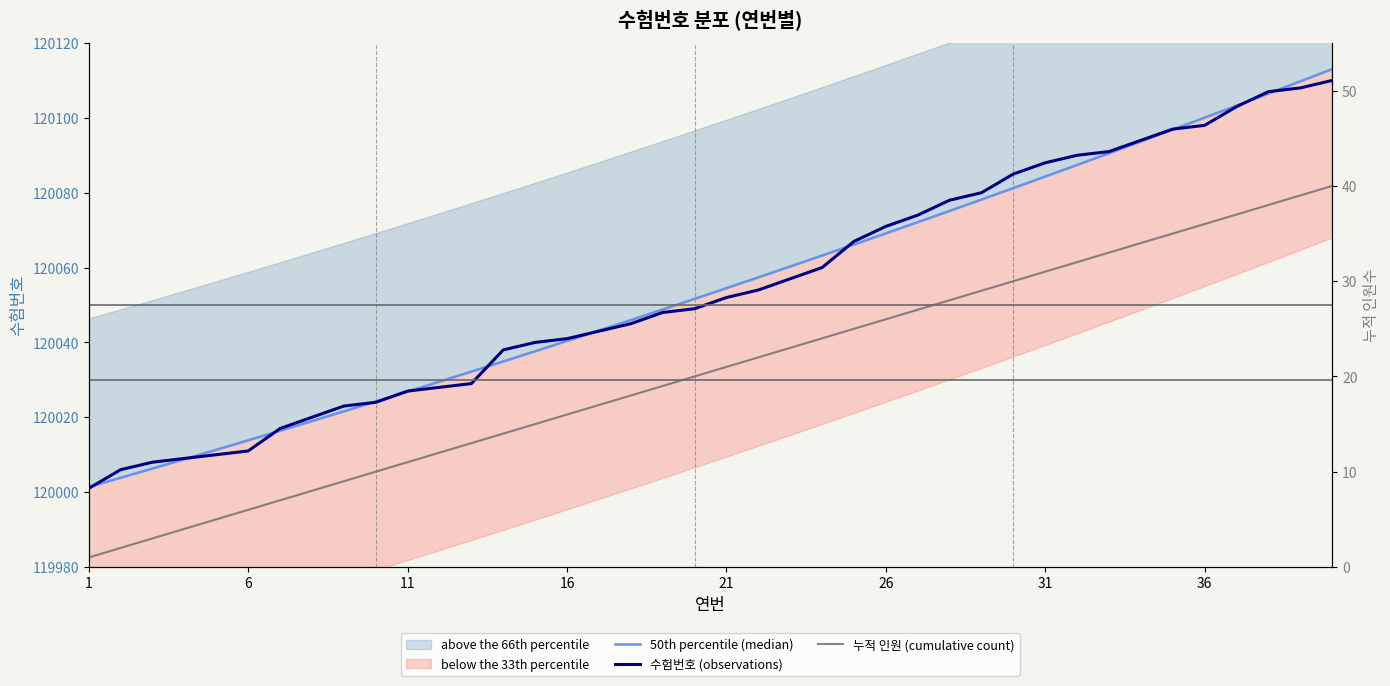

What is the lowest value of the 수험번호 (observations) series?

120001